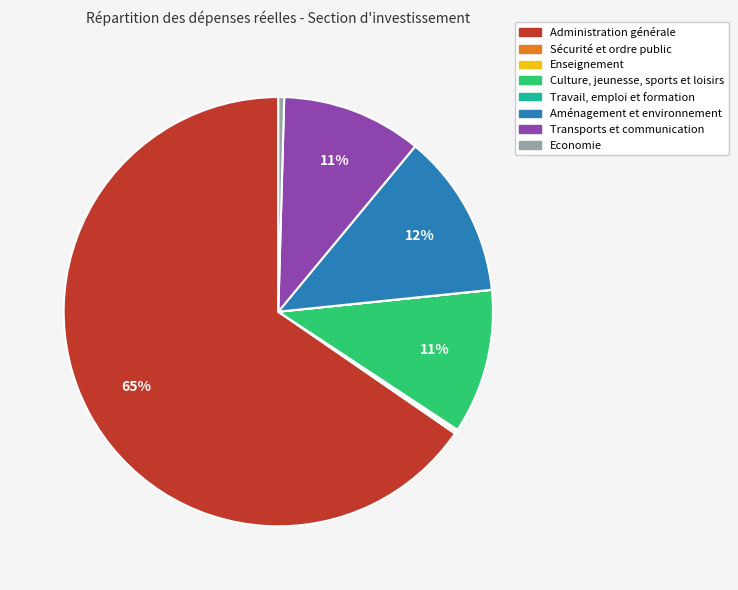

Do Administration générale and Economie together represent more than half of the pie?

Yes